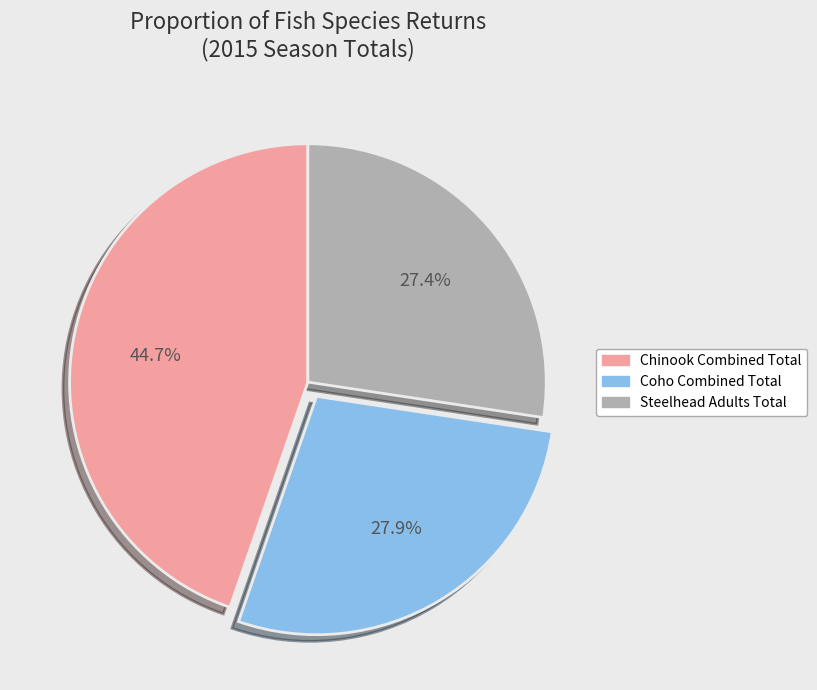

To the nearest percent, what percentage of the pie is Chinook Combined Total?

45%